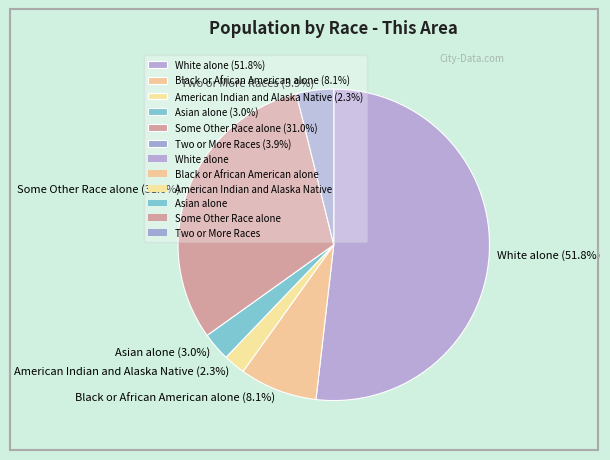

Which category has the biggest portion of the pie?

White alone (51.8%)